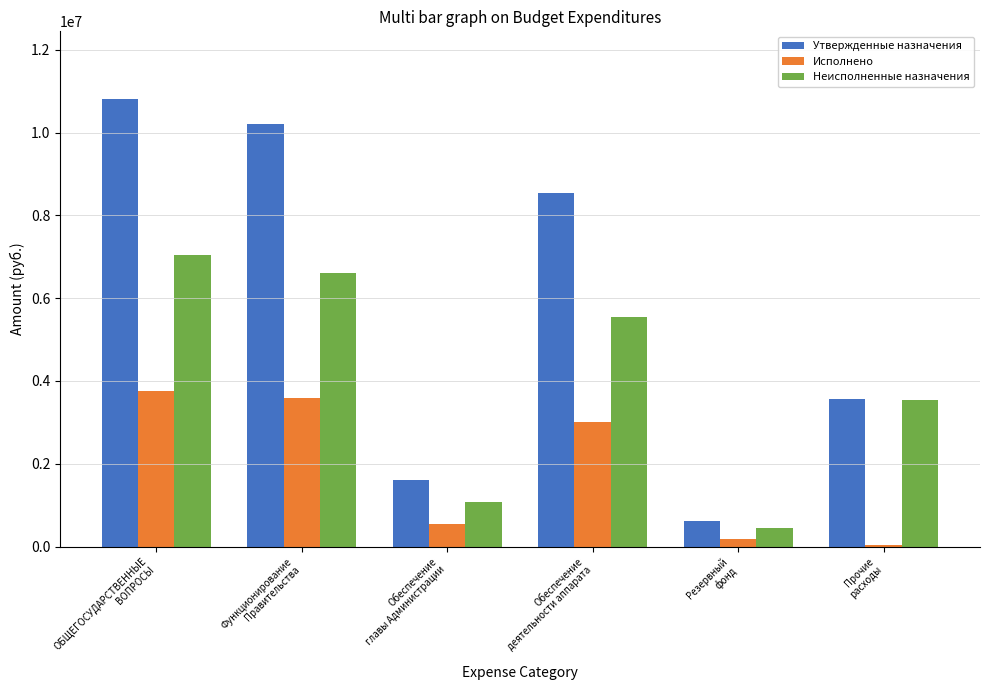

What is the maximum value shown in the chart?

10822080.0